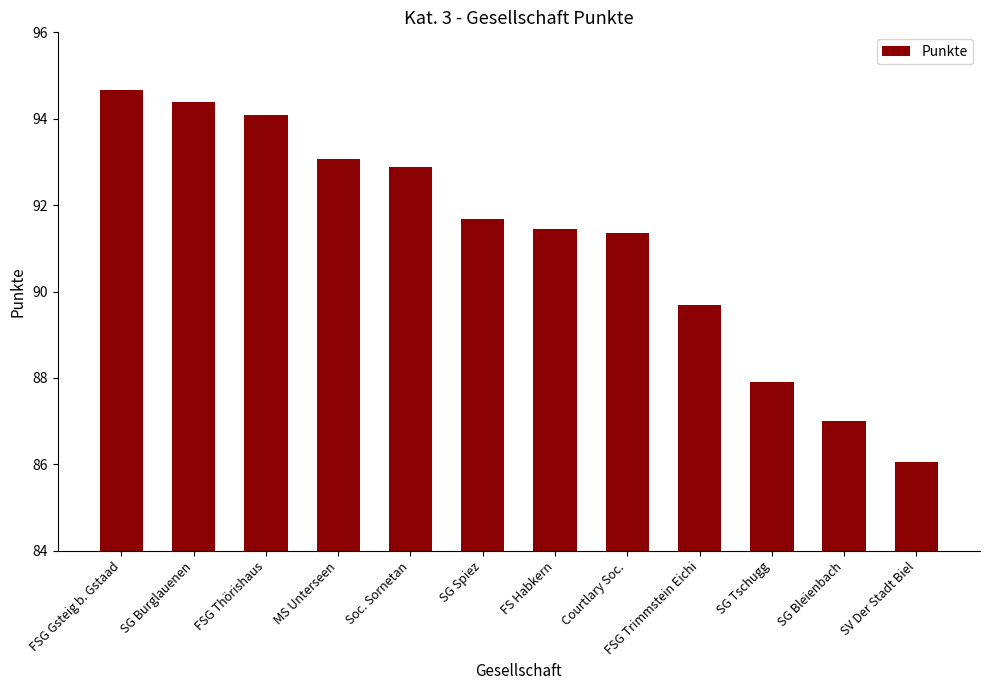

Are the bars grouped side by side (vs. stacked)?

No